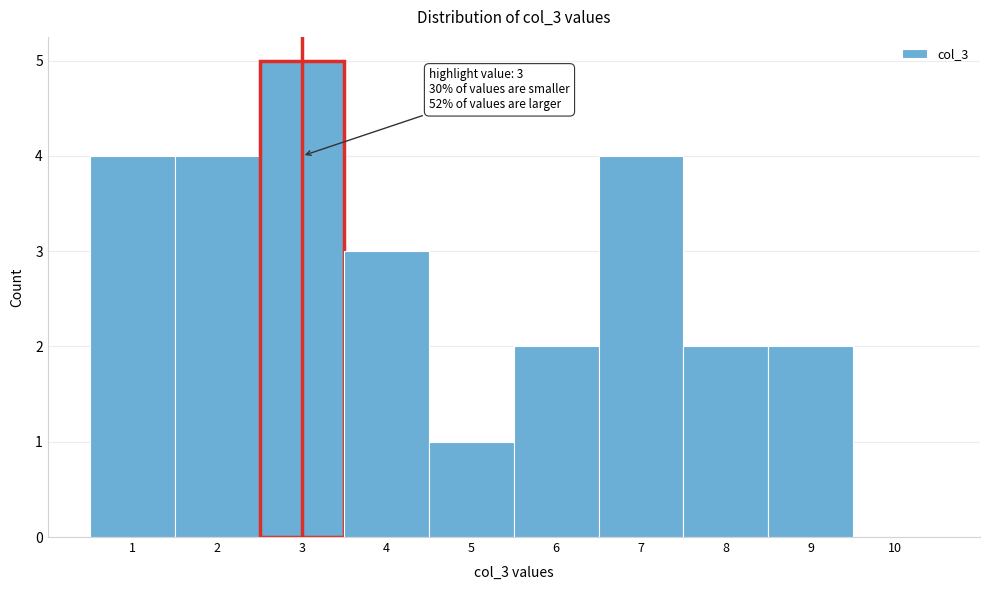

Over which range of the x-axis is the bar tallest?

2.5 to 3.5